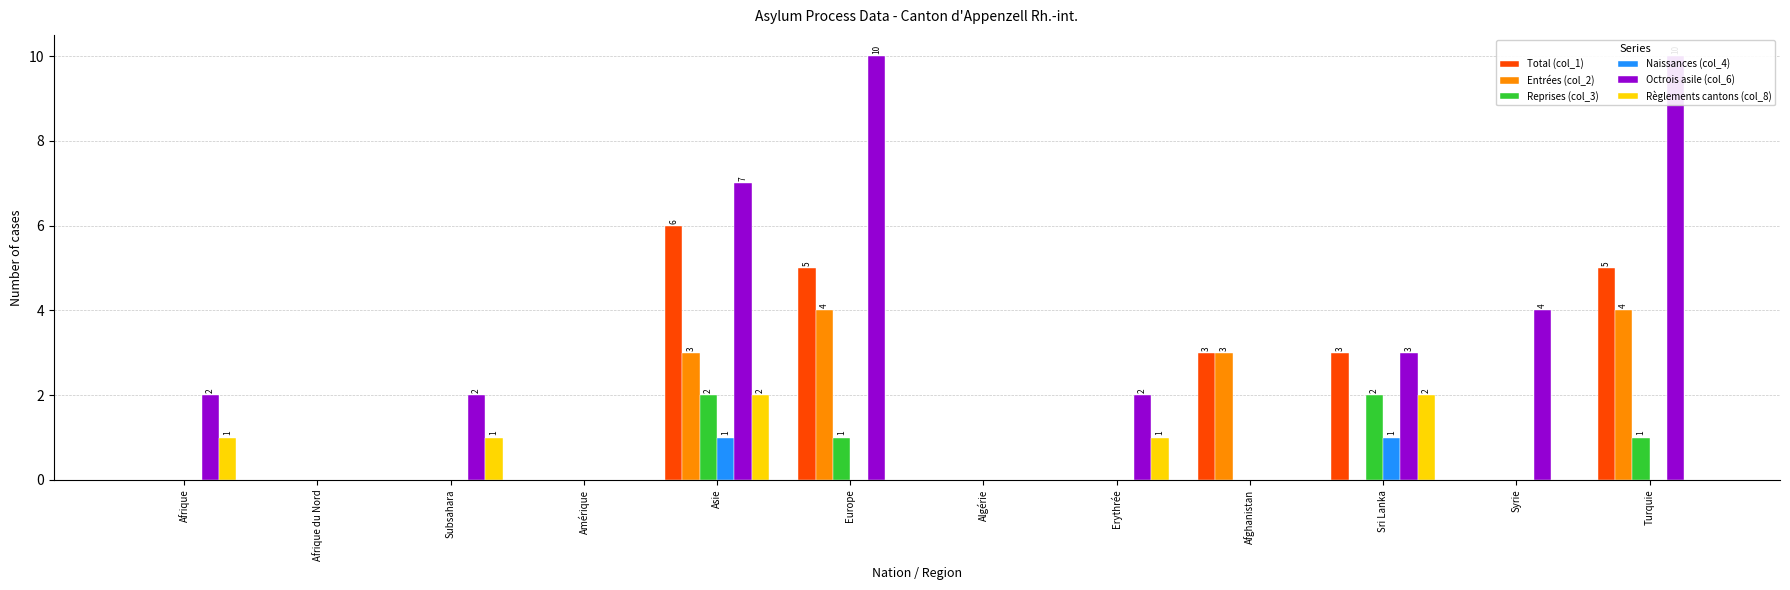

What are all the series names shown in the legend?

Total (col_1), Entrées (col_2), Reprises (col_3), Naissances (col_4), Octrois asile (col_6), Règlements cantons (col_8)